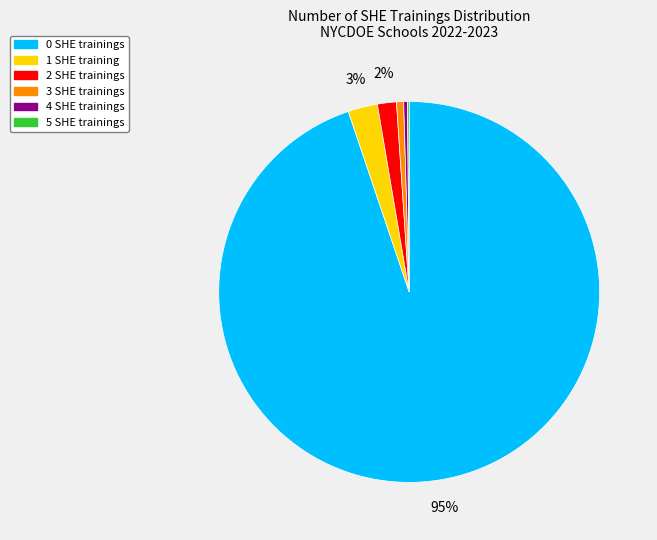

Which has a higher value, 3 SHE trainings or 2 SHE trainings?

2 SHE trainings